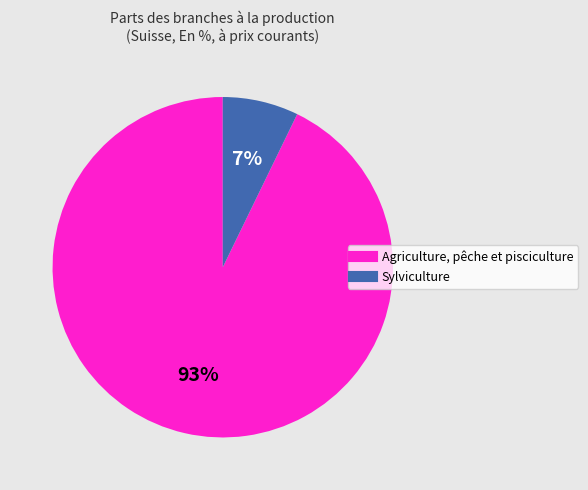

To the nearest percent, what is the difference between the largest and smallest slice percentages?

86%